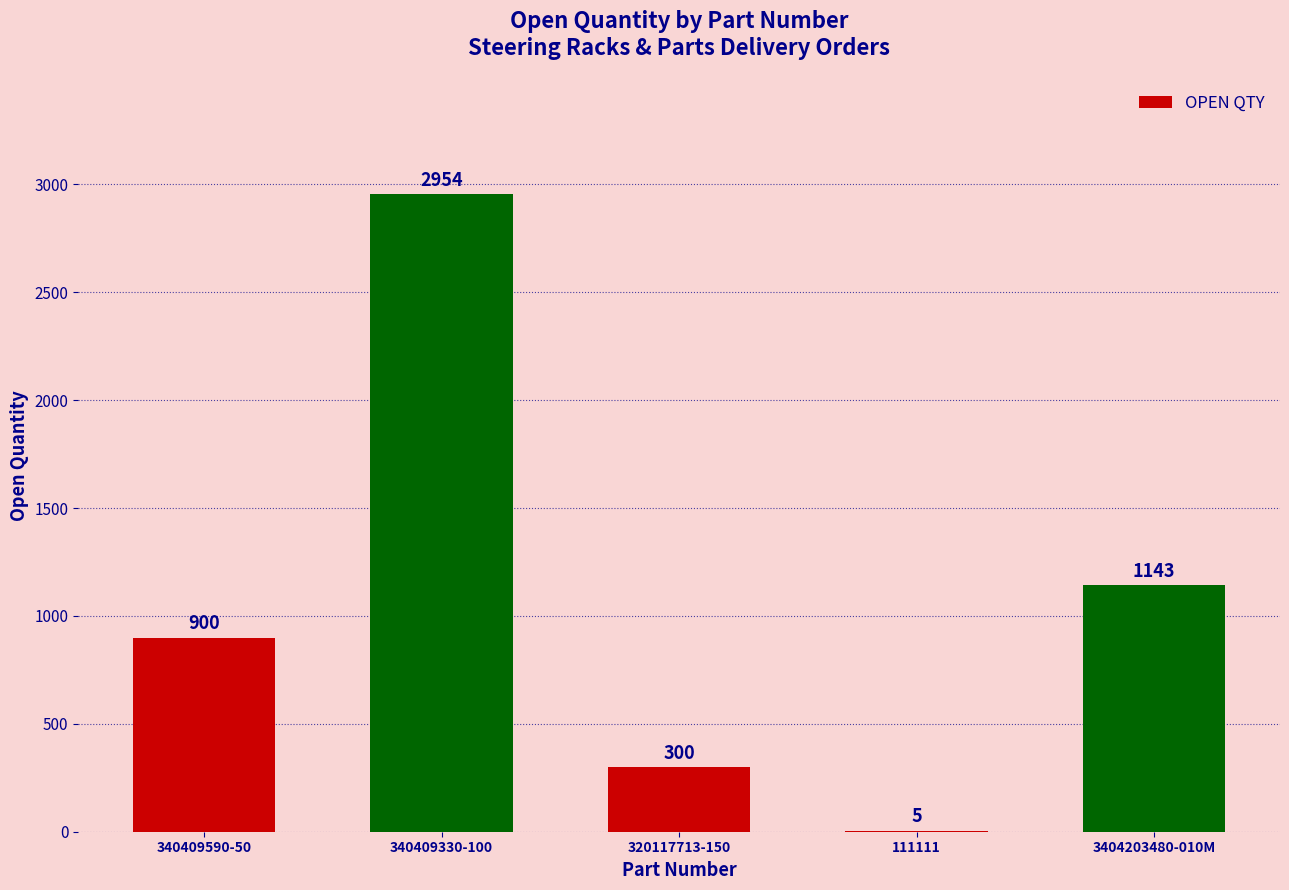

At which category does the chart reach its peak across all series?

340409330-100